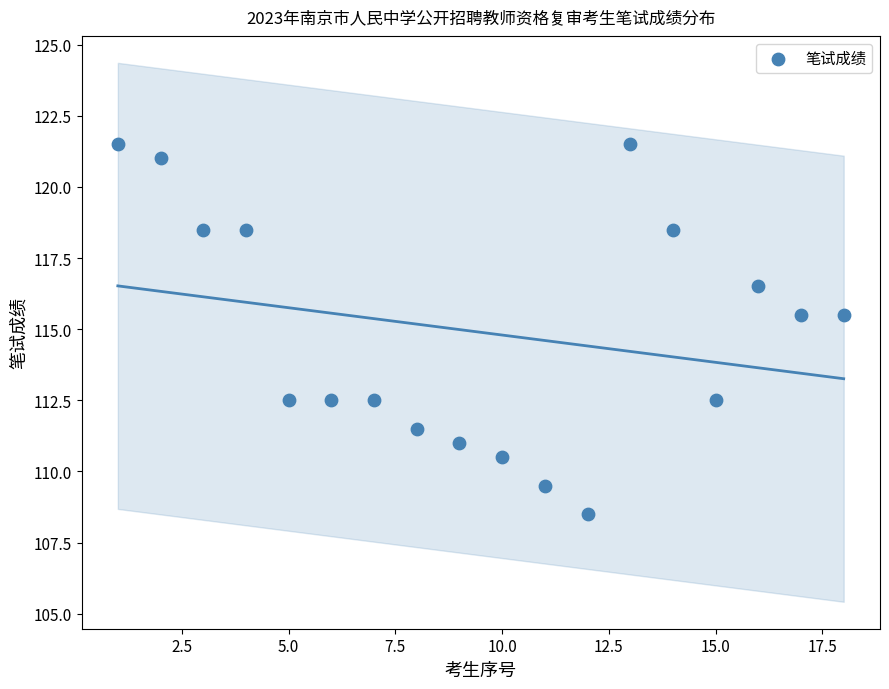

What is the range of Y values (max minus min)?

13.0